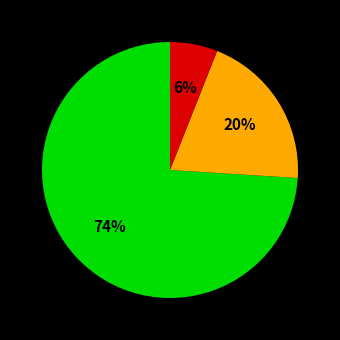

Does any single category account for the majority?

Yes